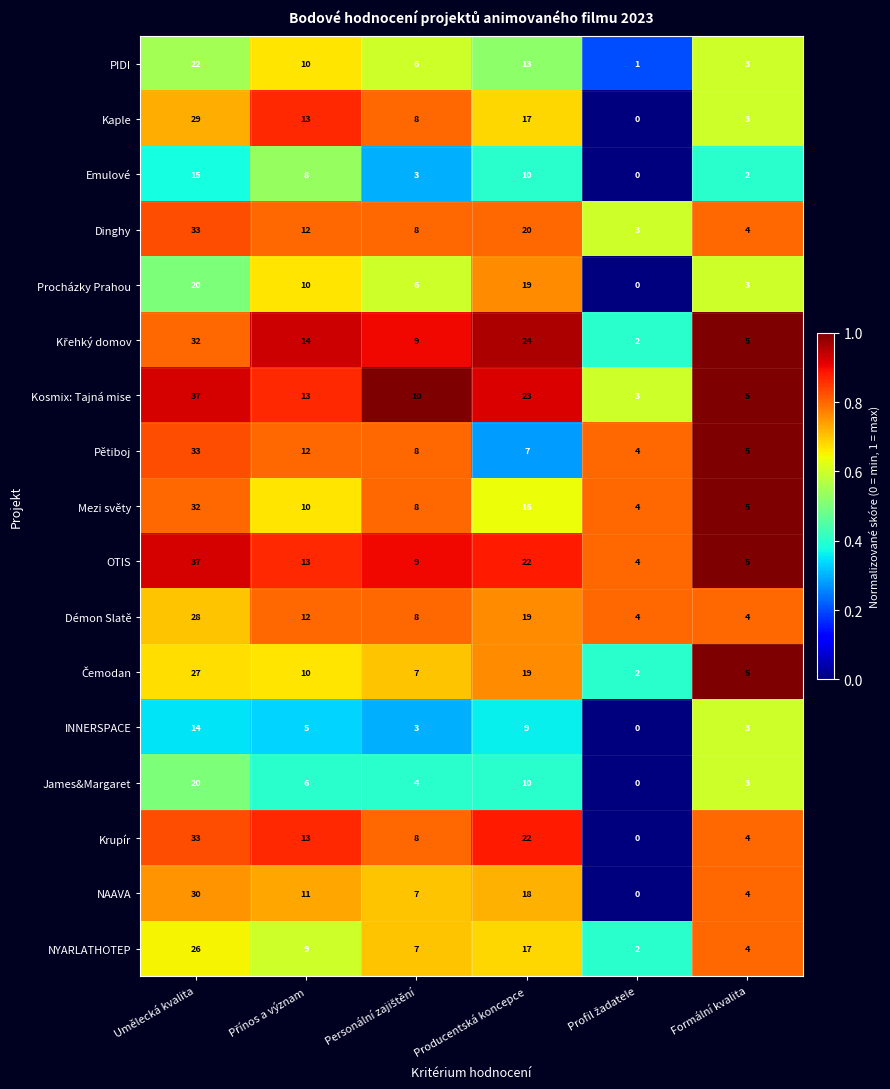

Which series has the largest total across all categories?

Kosmix: Tajná mise